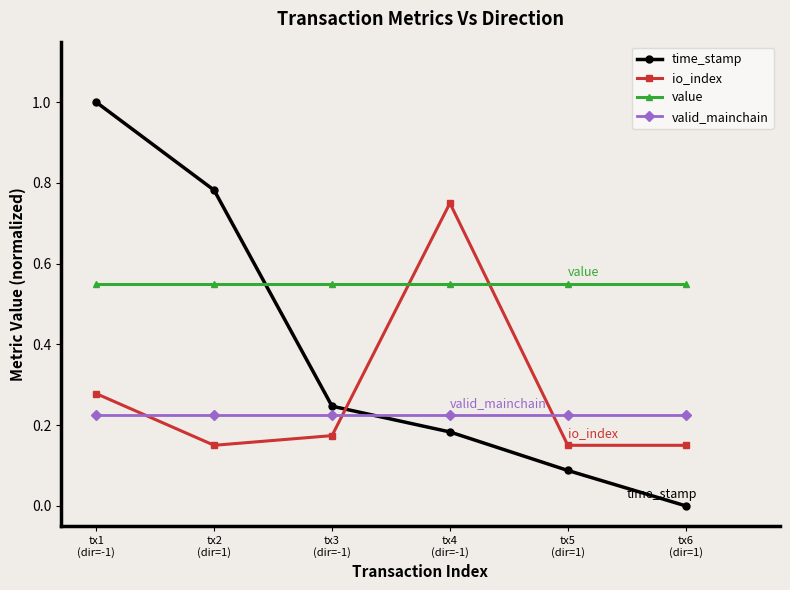

Which series has the largest range (max minus min)?

time_stamp